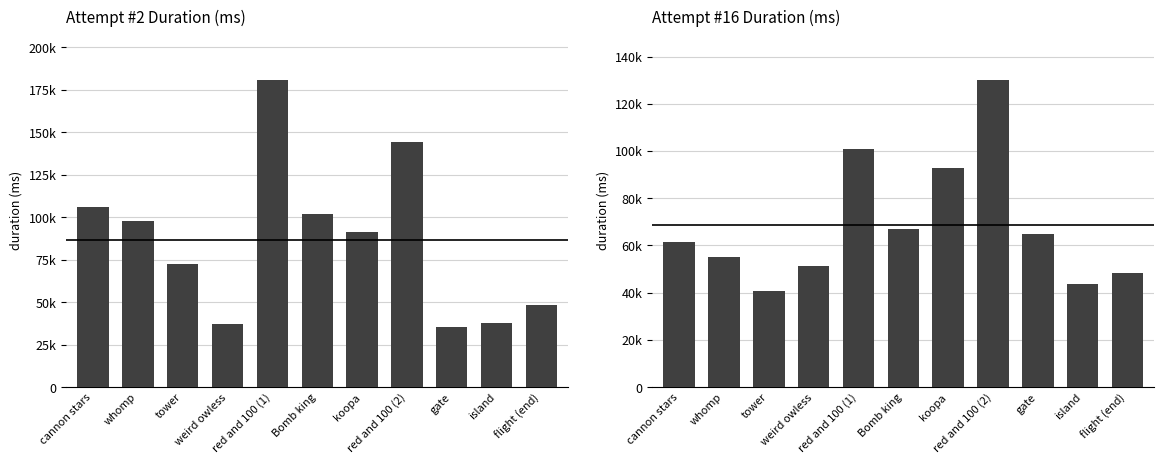

What value does the Attempt #2 series have at koopa?

91100